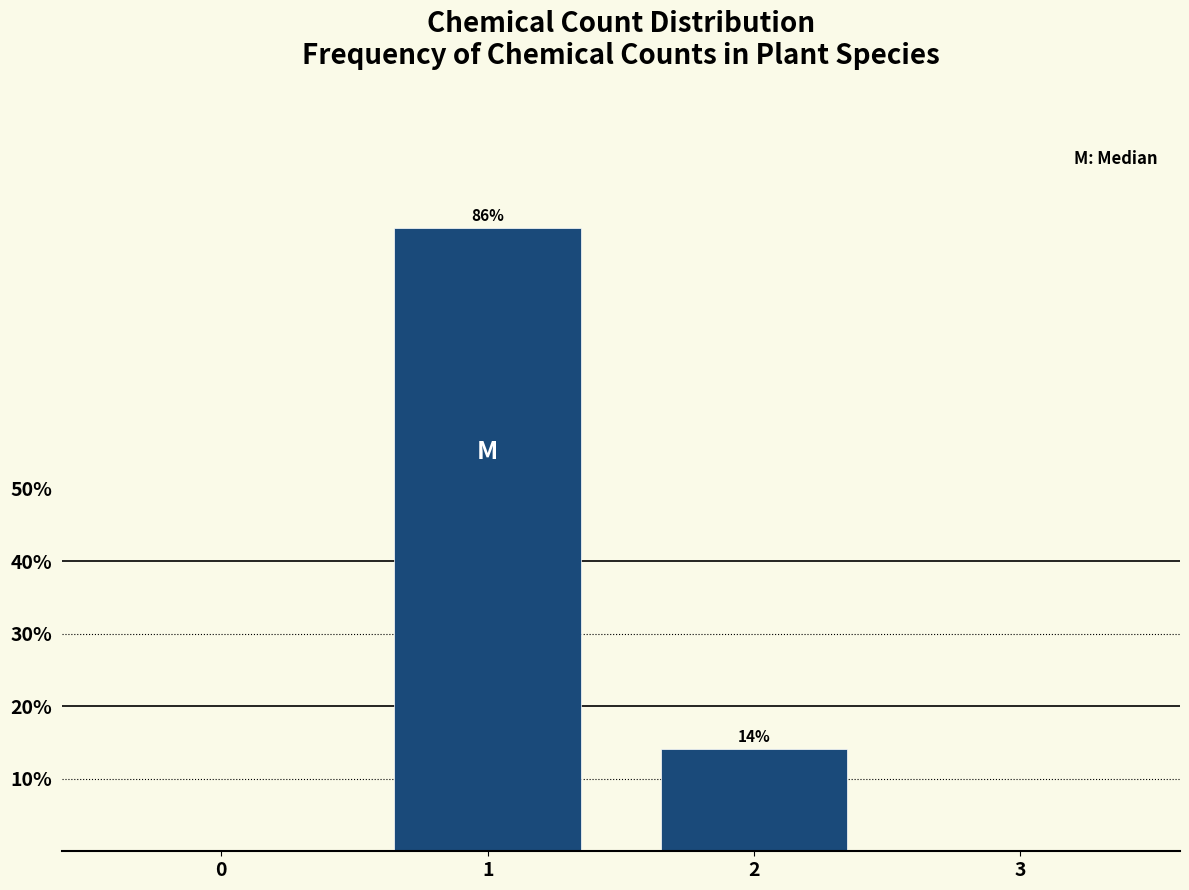

What is the maximum value shown in the chart?

85.9